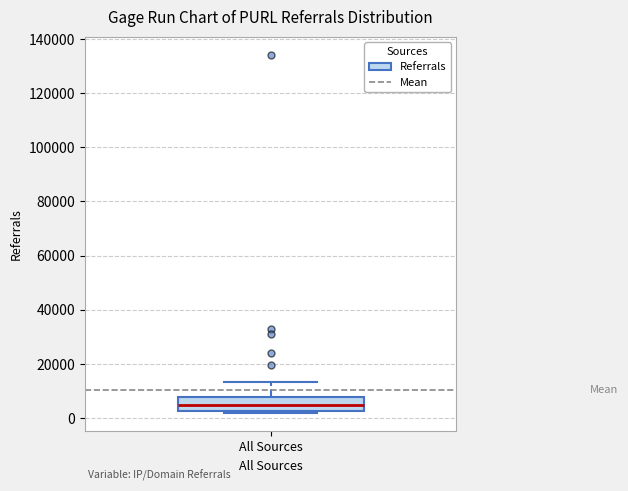

Read this box plot against the y-axis: the position of the median line, the range covered by the box, and the ends of both whiskers. The values are not printed on the chart, so give them approximately, as read against the axis.

median 4000, box 2000 to 8000, whiskers 2000 (just below the box's lower edge) to 14000